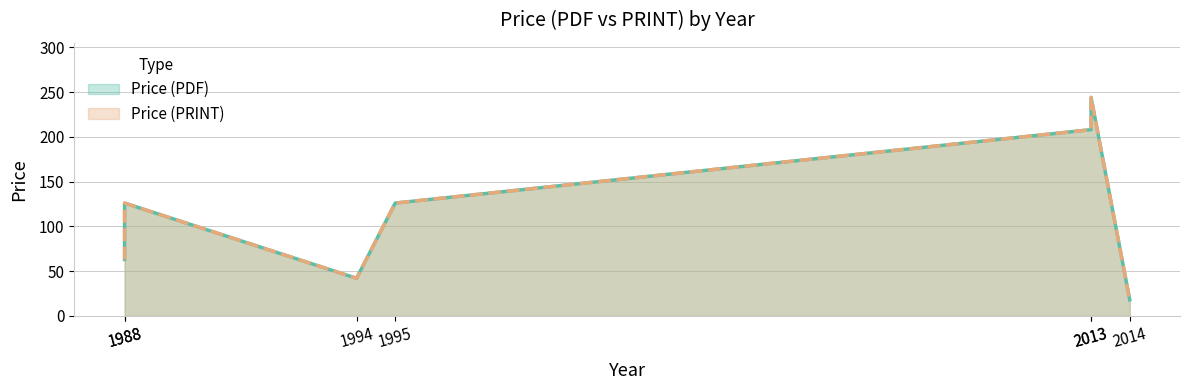

Reading left to right, list all the values displayed in this chart.

Price (PDF): 63	126	42	126	208	244	18
Price (PRINT): 63	126	42	126	208	244	18